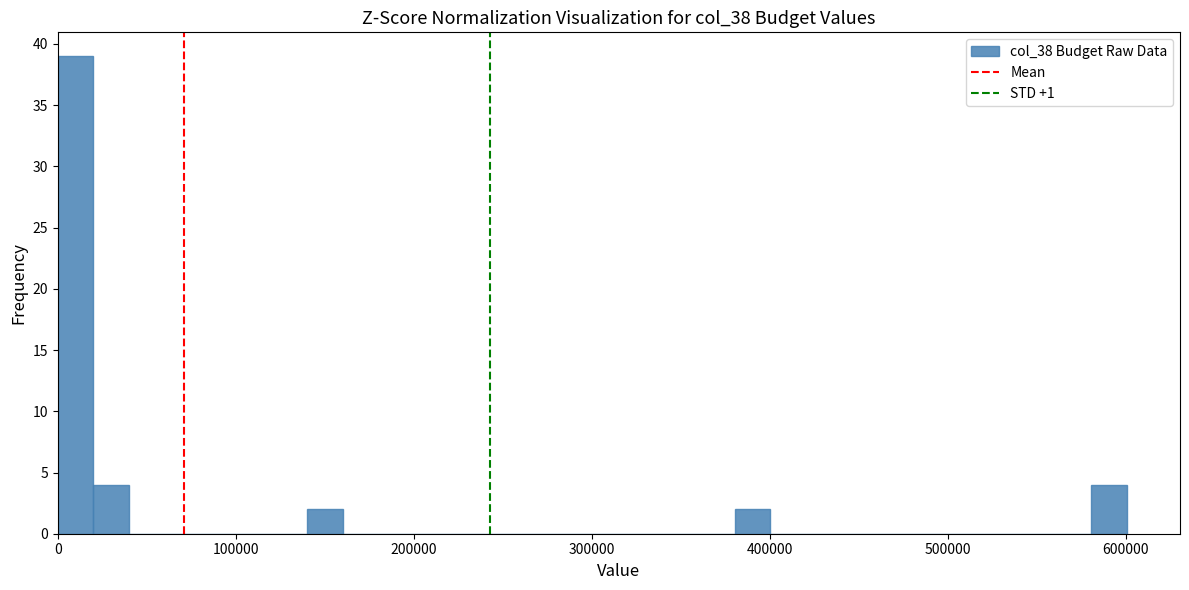

Read against the x-axis, roughly where is the centre of the tallest bar?

10000